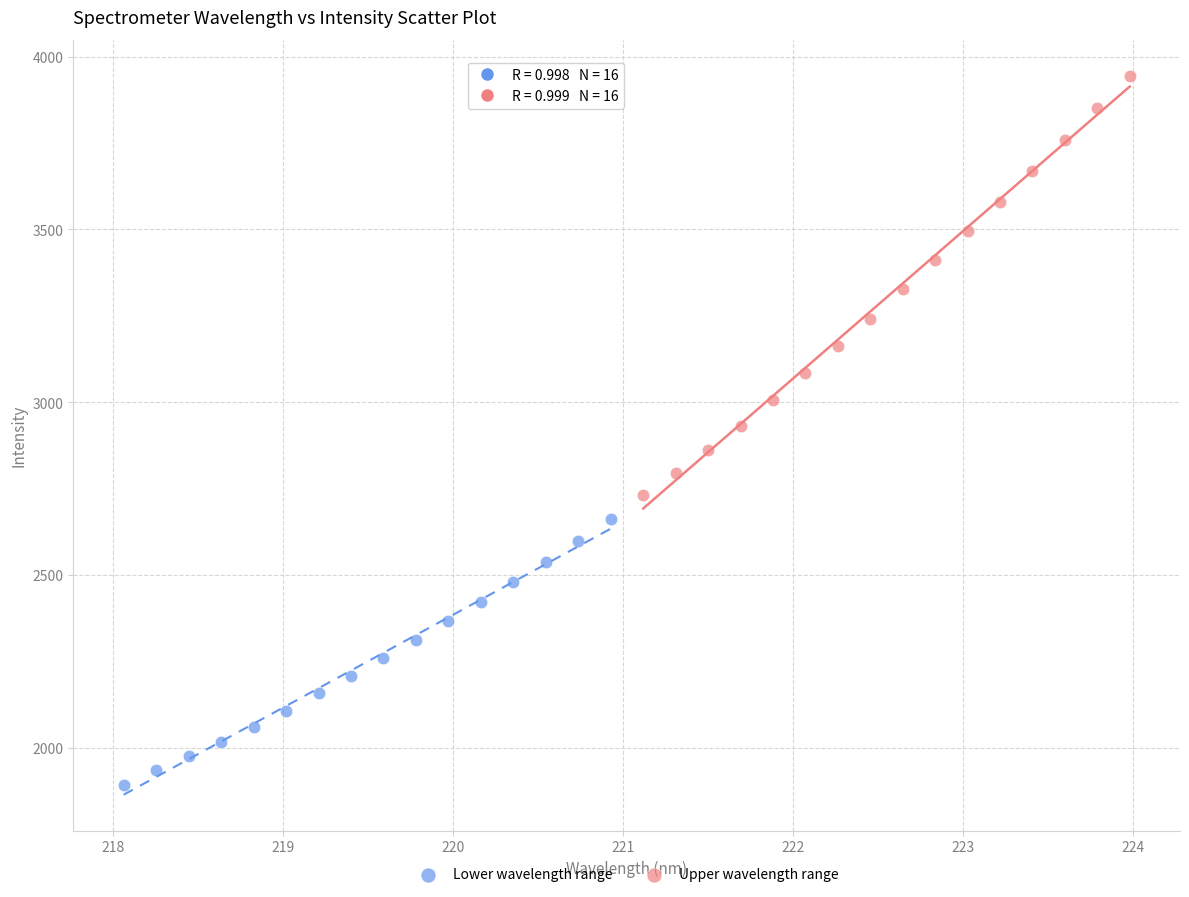

What are all the series names shown in the legend?

Lower wavelength range, Upper wavelength range